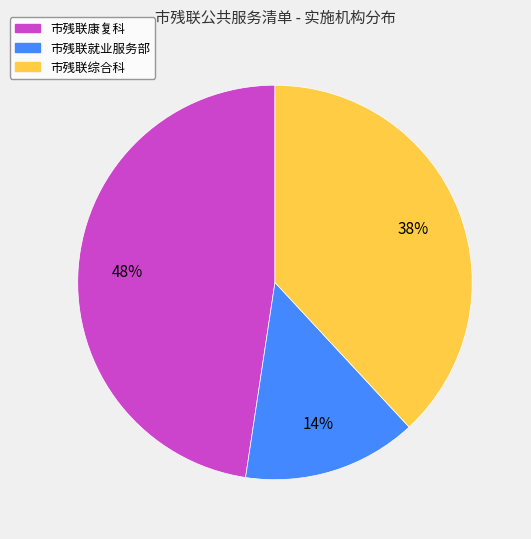

What is the smallest slice in the pie chart?

市残联就业服务部